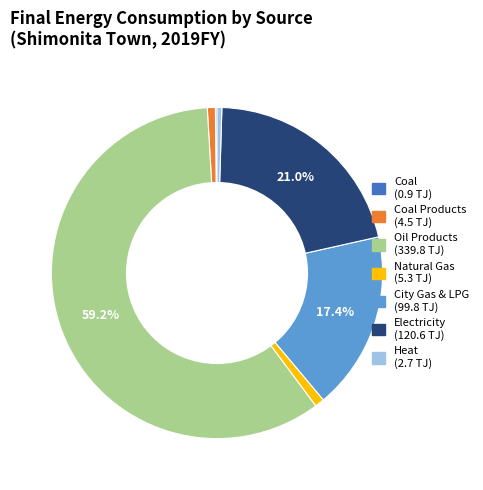

Does any single category account for the majority?

Yes